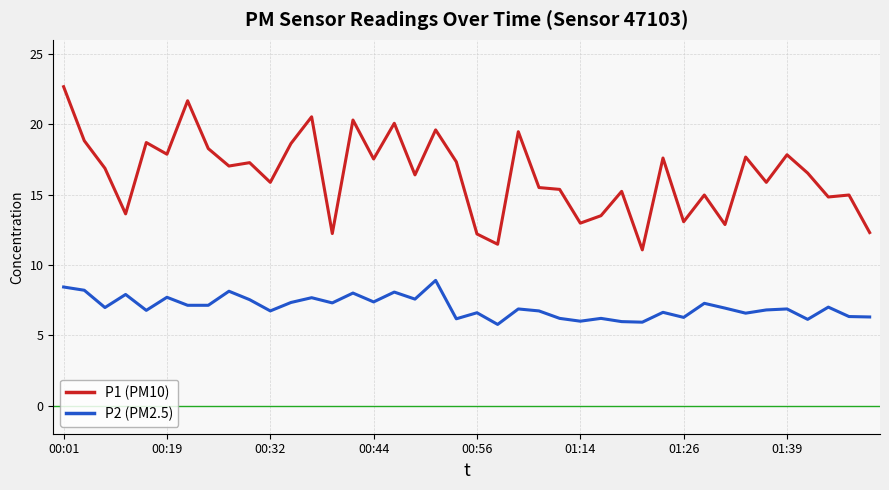

Which series has the widest spread of values?

P1 (PM10)